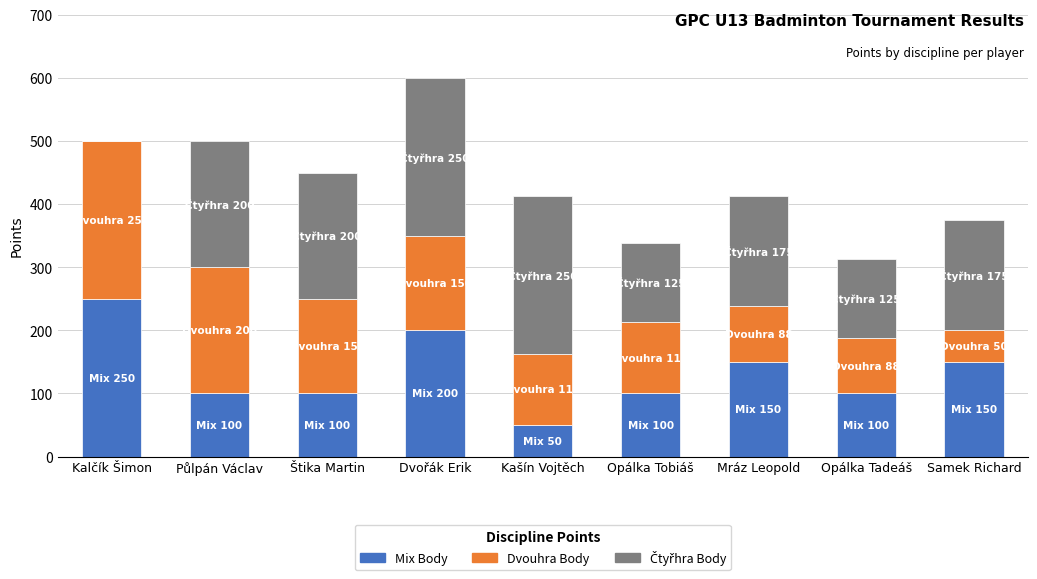

Are the bars horizontal?

No